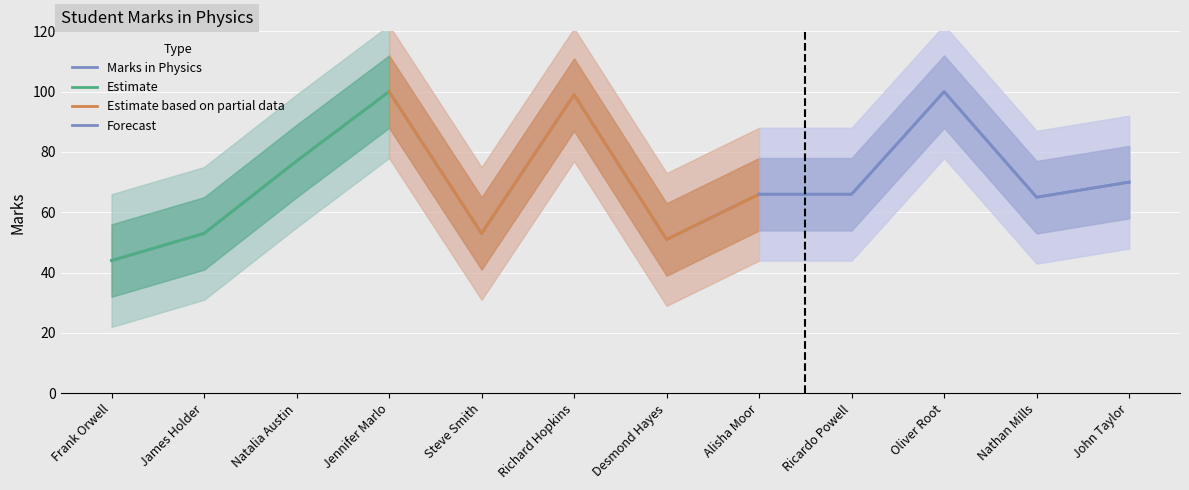

What is the label of the 3rd point from the right?

Oliver Root